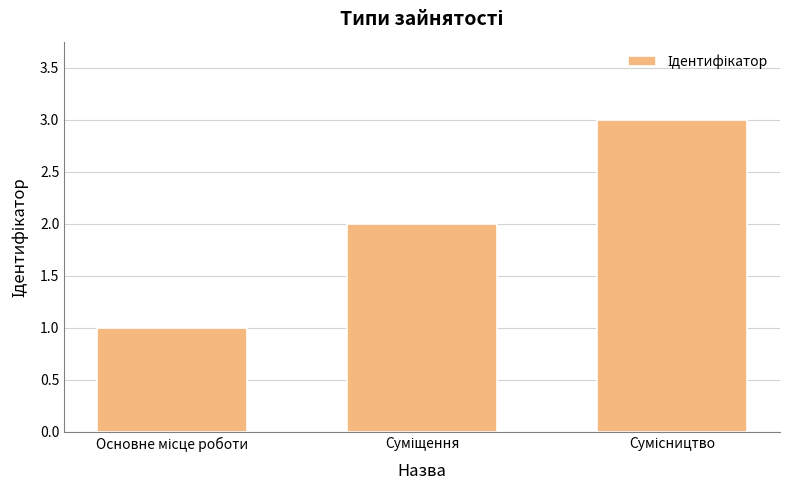

What is the maximum value shown in the chart?

3